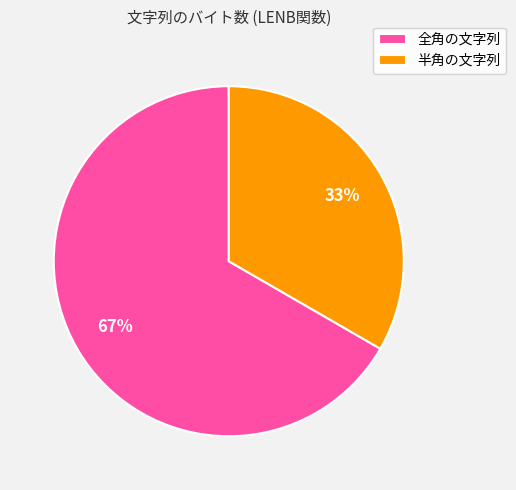

To the nearest percent, what portion does 半角の文字列 represent?

33%